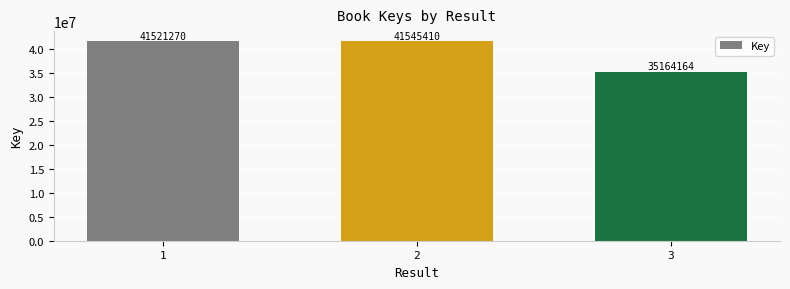

Are the bars grouped side by side (vs. stacked)?

No